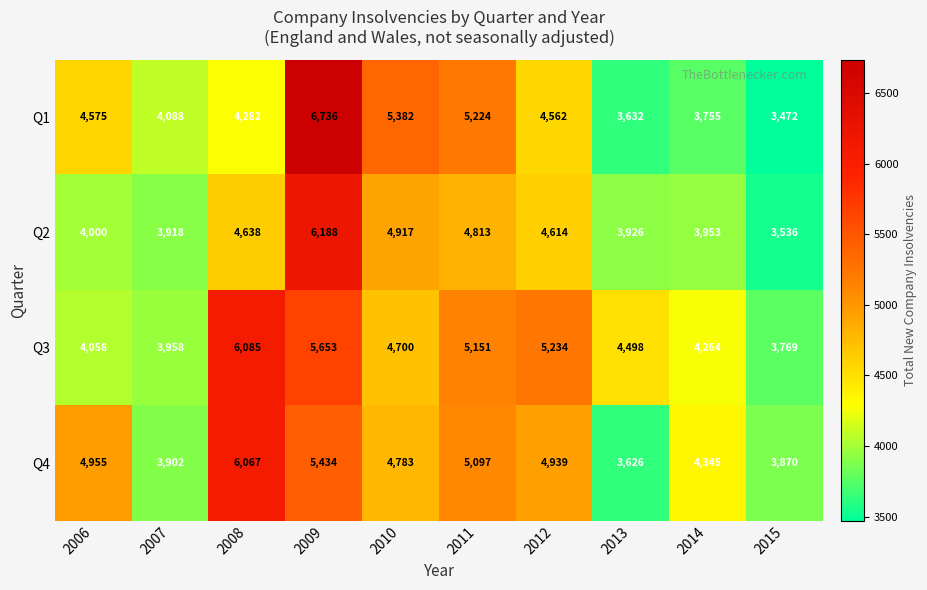

What is the lowest value of the Q2 series?

3536